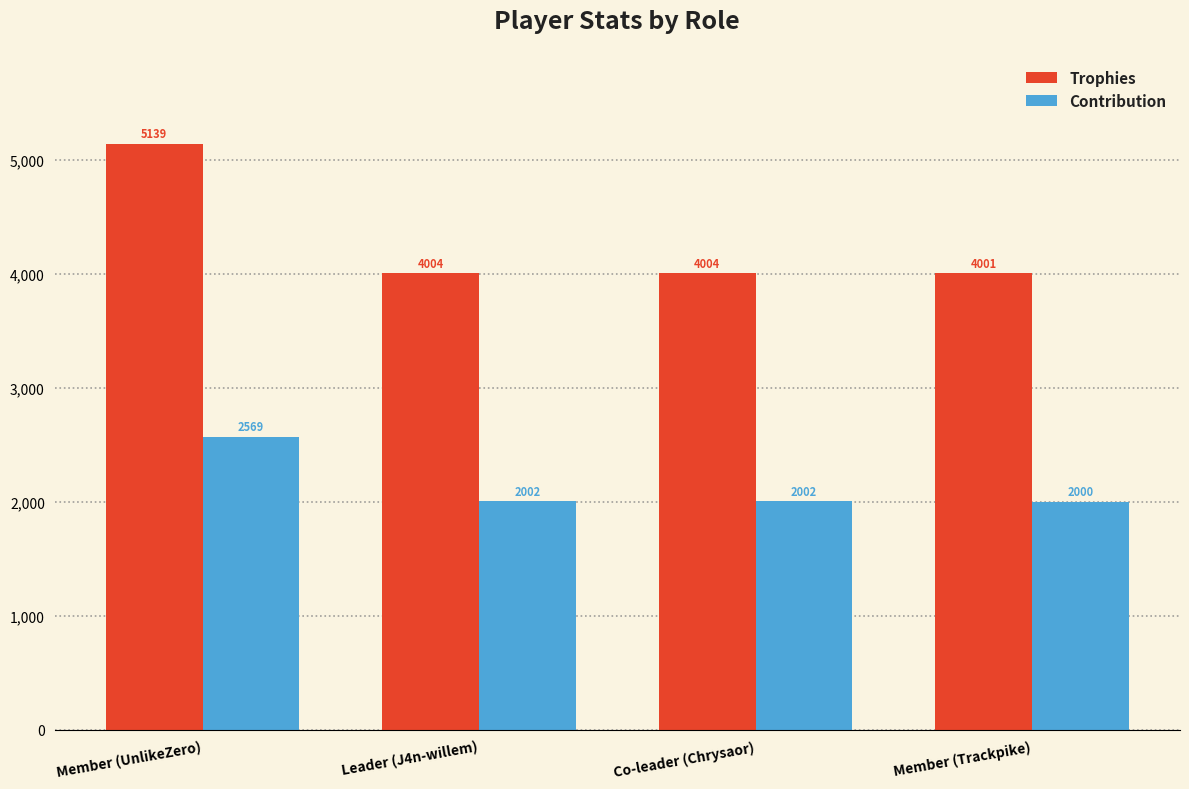

How many data points does each series have?

4